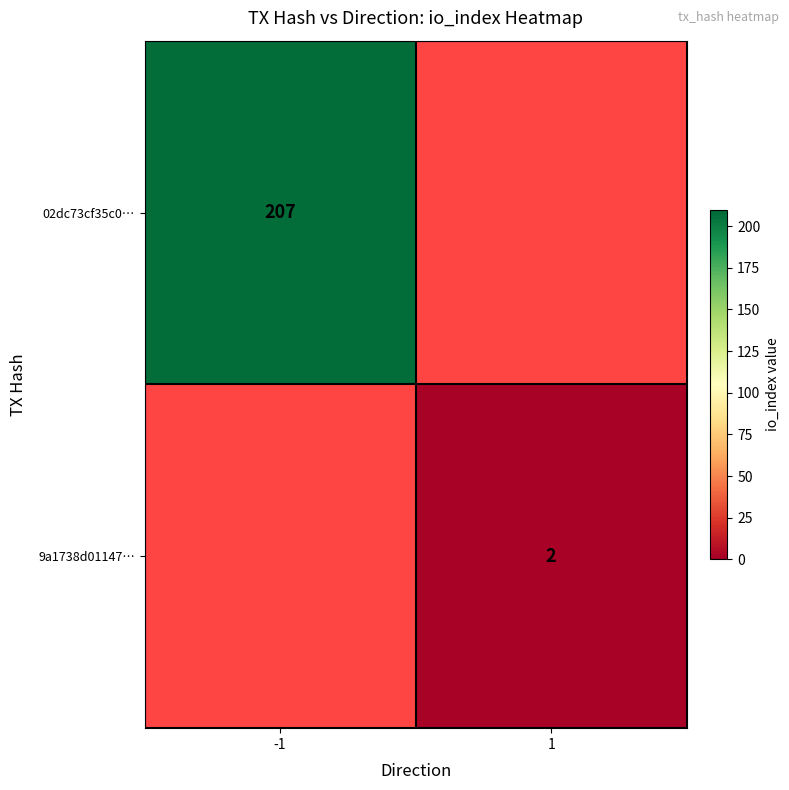

Count the number of categories in the chart.

2